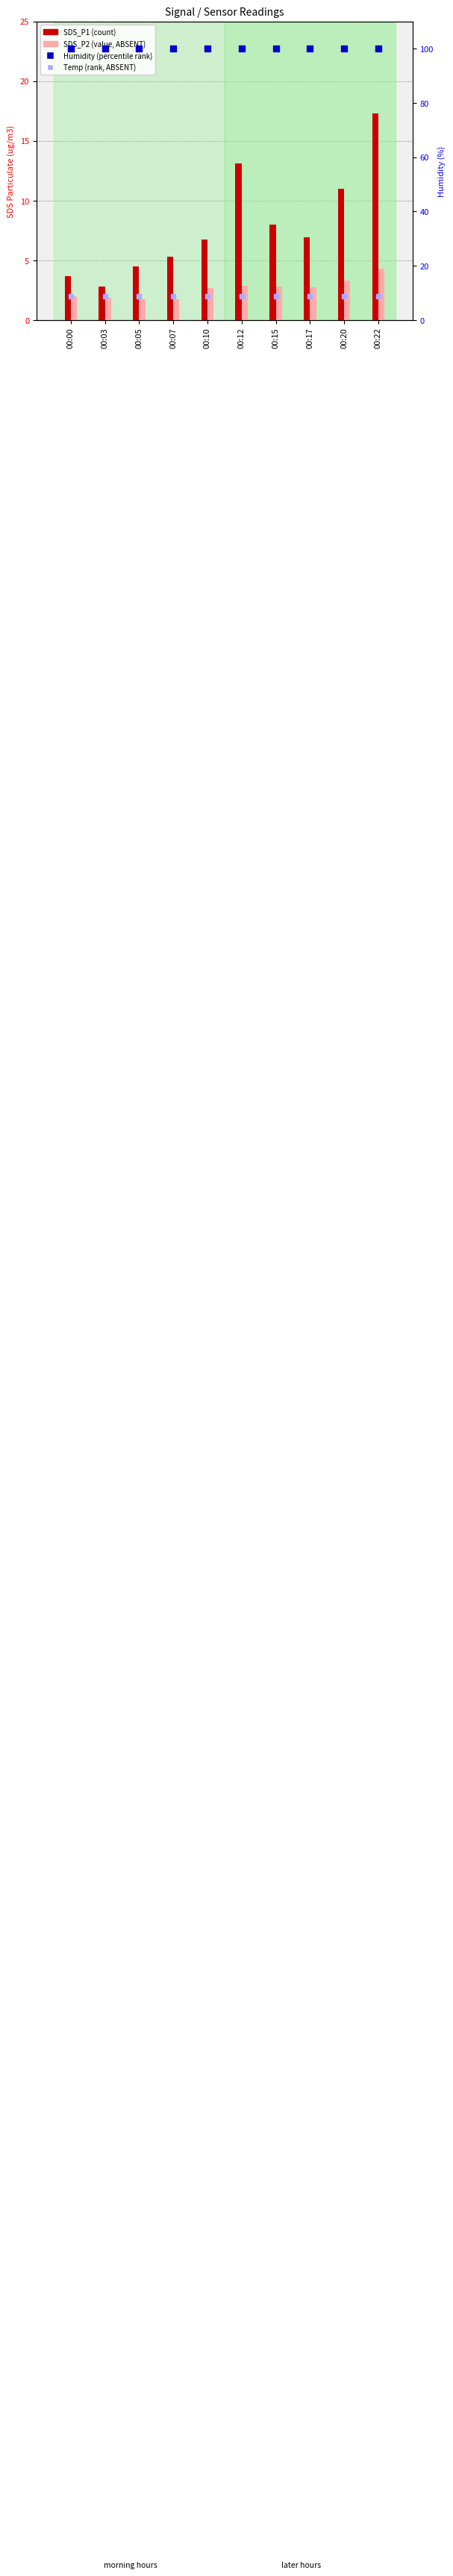

Which series contains the lowest Y value?

SDS_P2 (value, Detection Call=ABSENT)